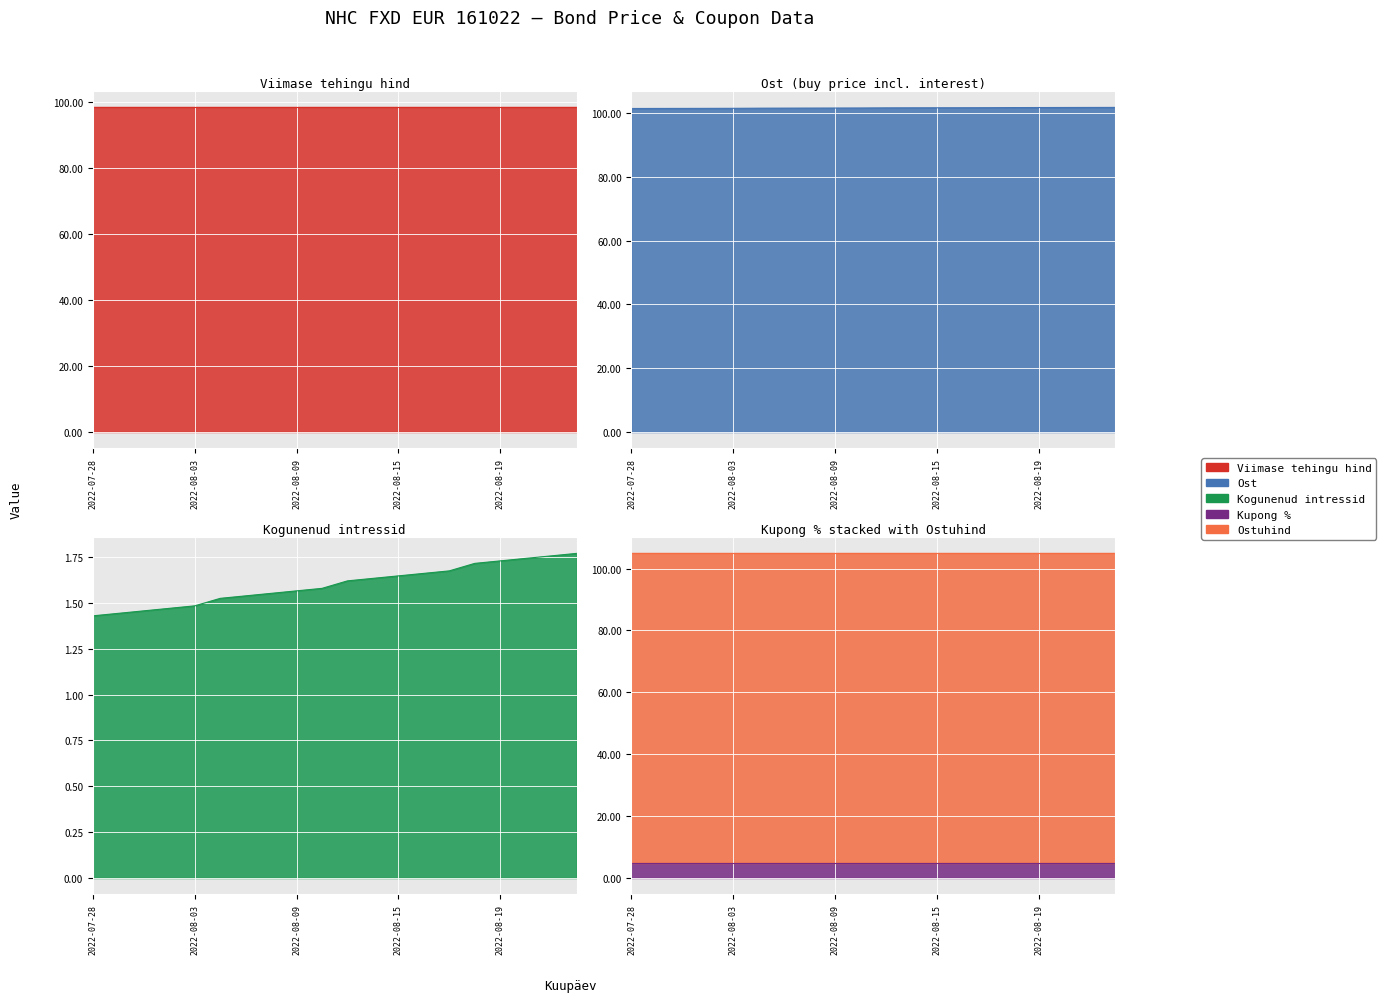

What is the minimum value shown in the chart?

1.4